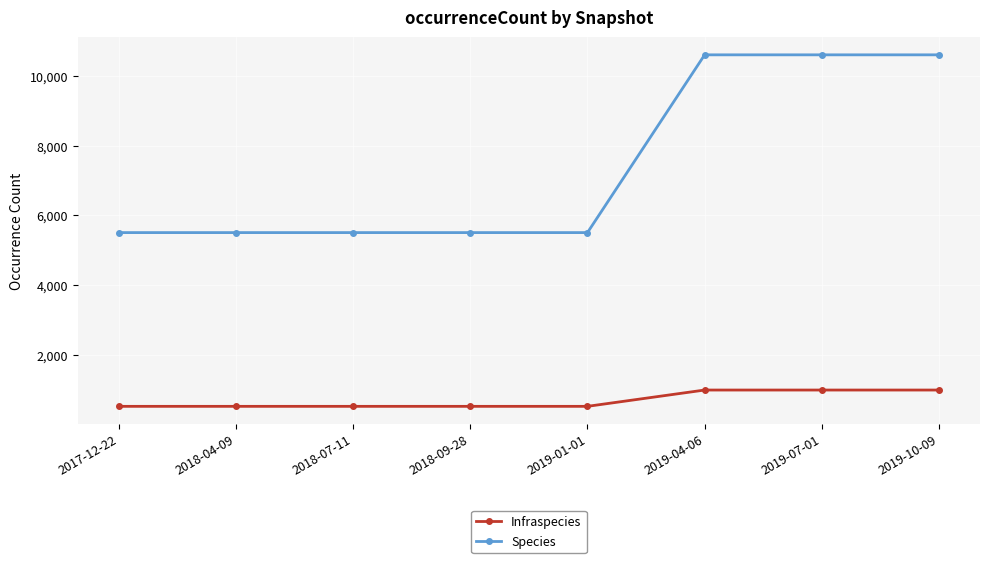

What is the maximum value shown in the chart?

10604